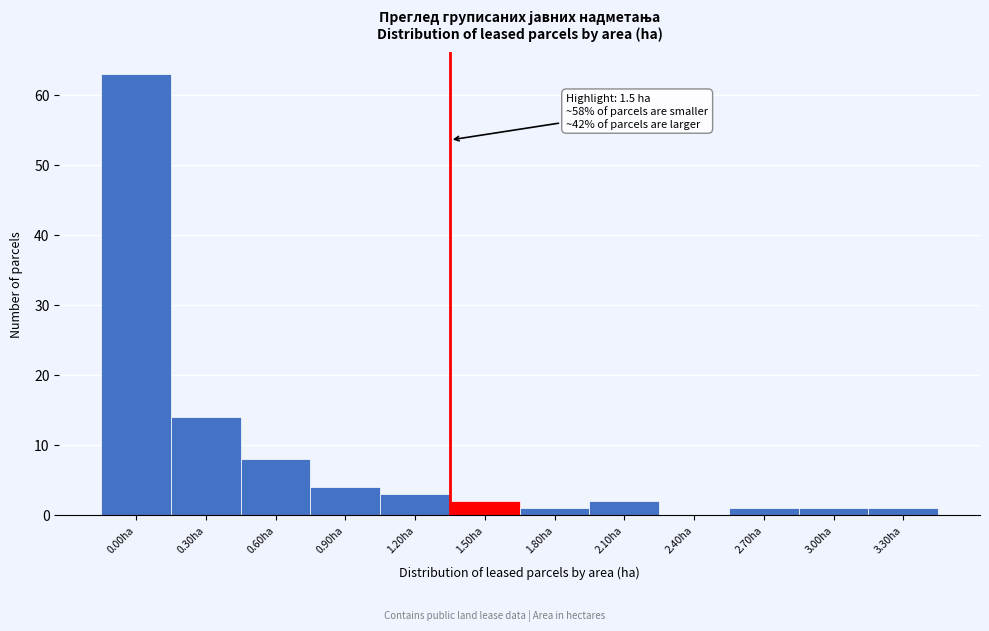

Reading left to right, list all the values displayed in this chart.

0.00ha=63	0.30ha=14	0.60ha=8	0.90ha=4	1.20ha=3	1.50ha=2	1.80ha=1	2.10ha=2	2.40ha=0	2.70ha=1	3.00ha=1	3.30ha=1